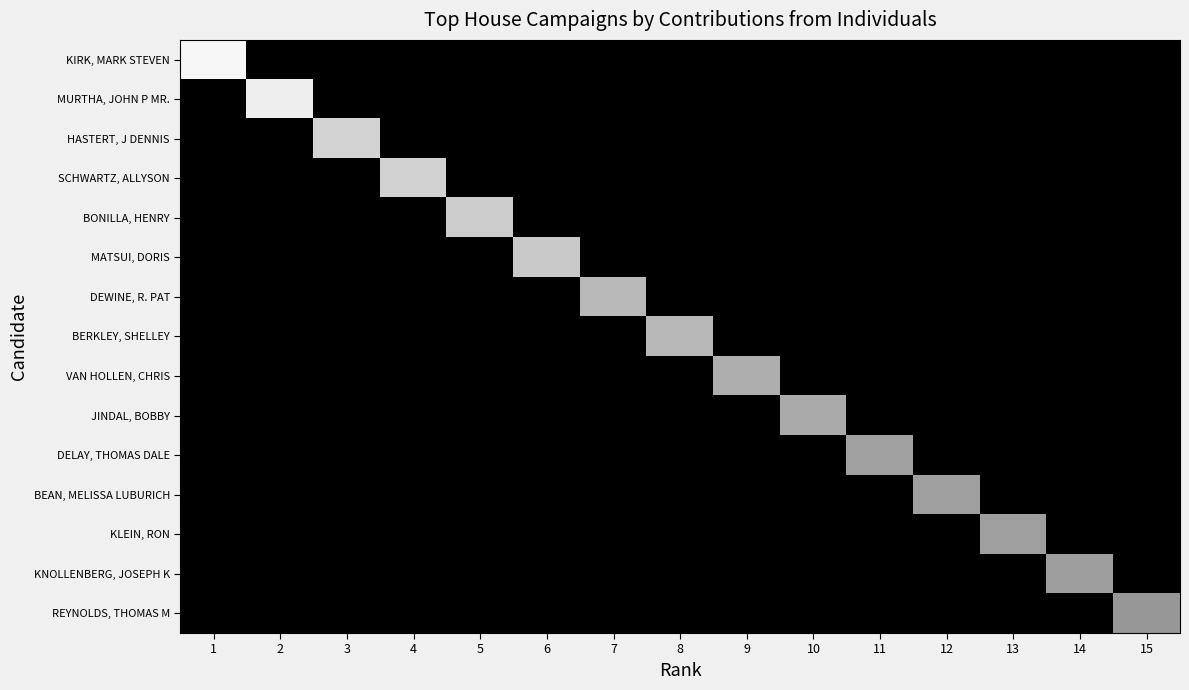

Which has a higher value, 3 or 11?

3